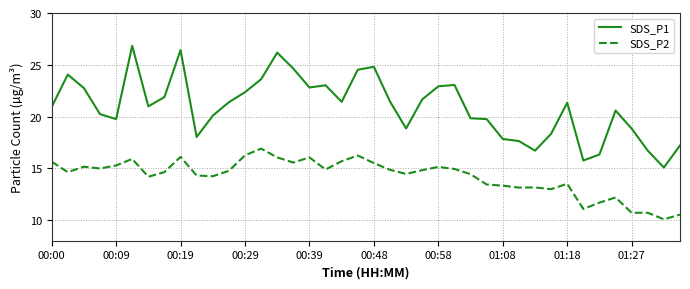

Which series has the largest total across all categories?

SDS_P1